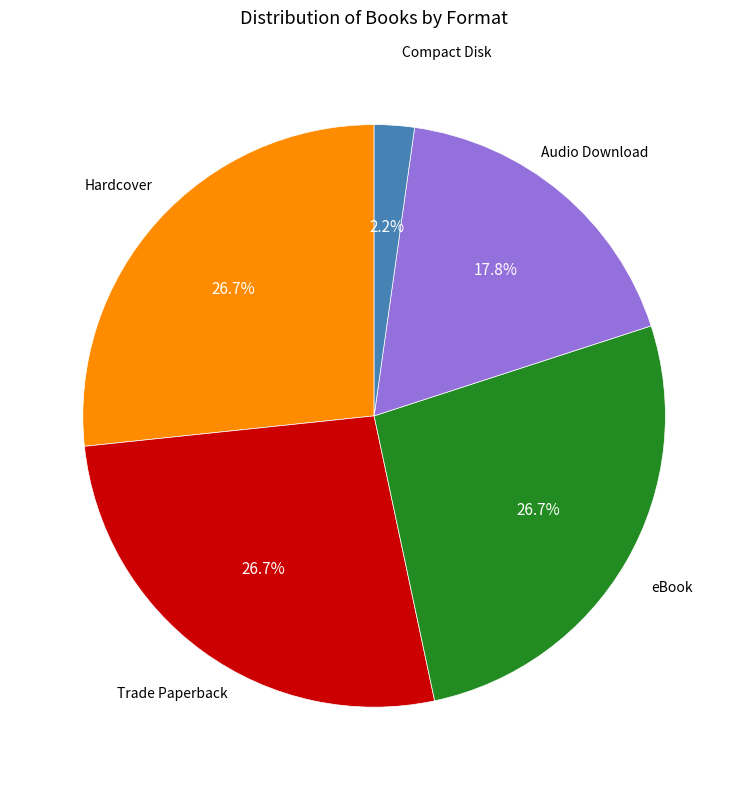

Is there any slice that represents more than half of the pie?

No